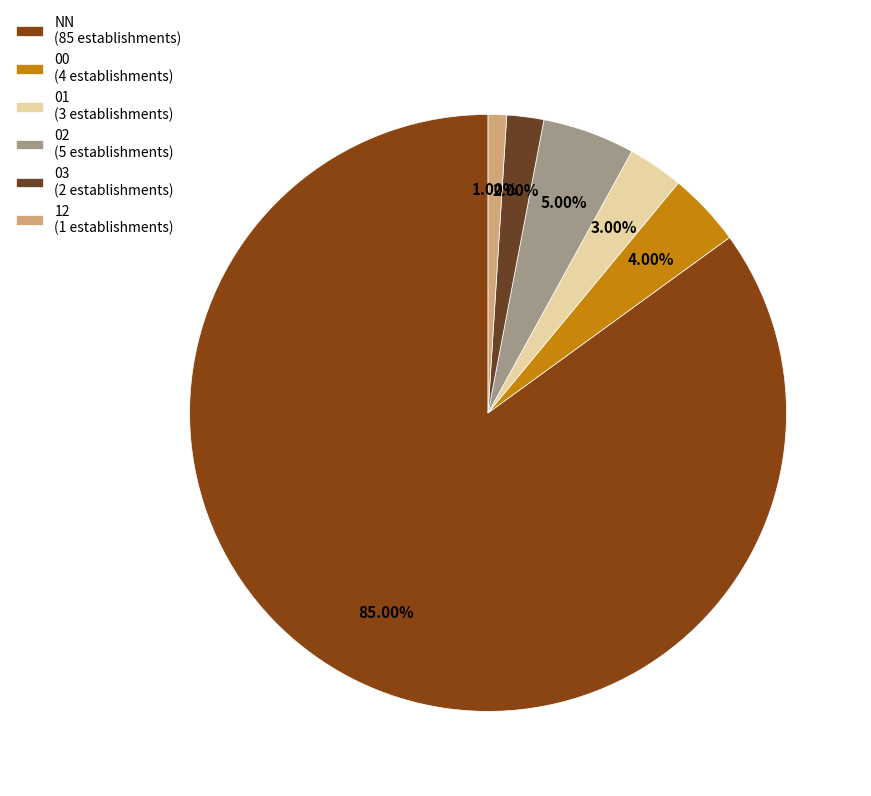

True or false: 02 accounts for 5% of the total.

True